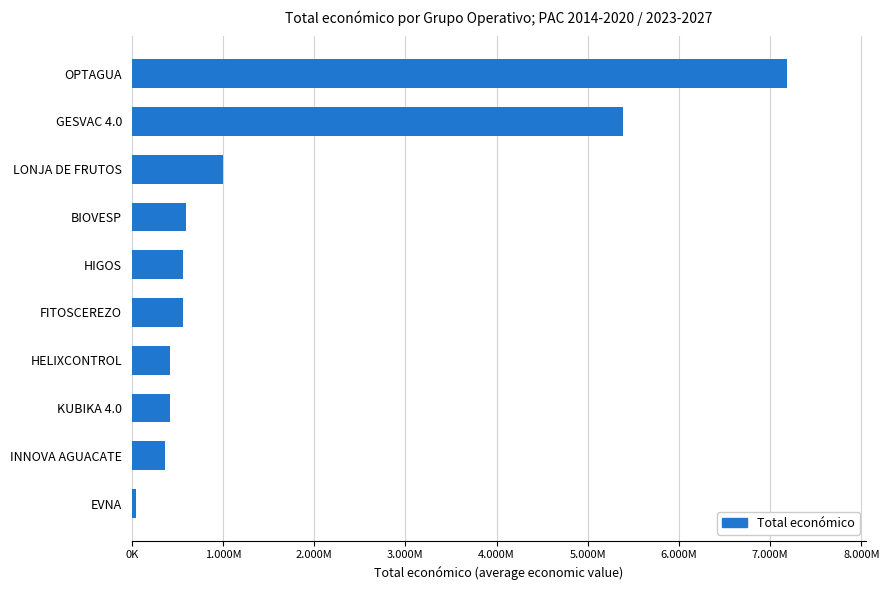

Are the bars horizontal?

Yes